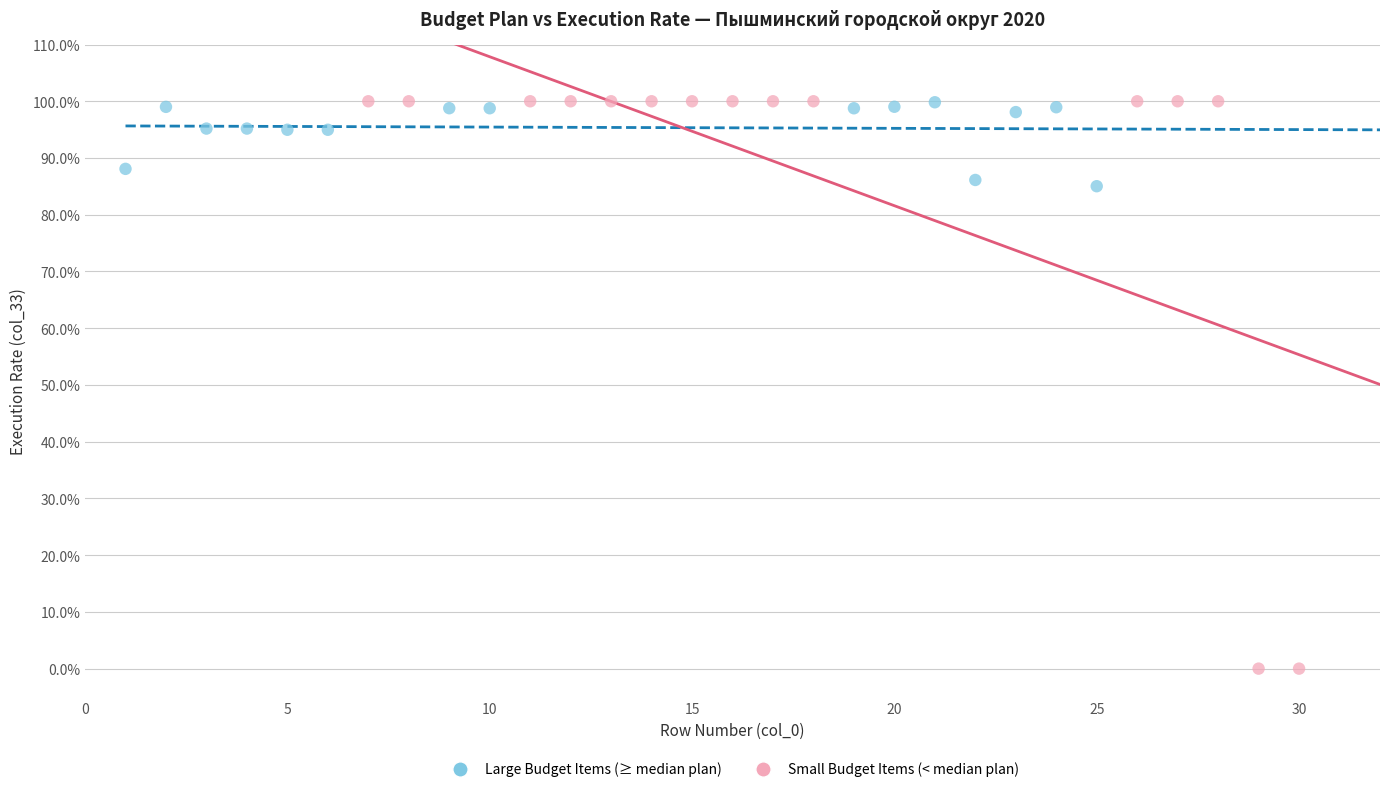

Which series has the largest Y range (max minus min)?

Small Budget Items (< median plan)